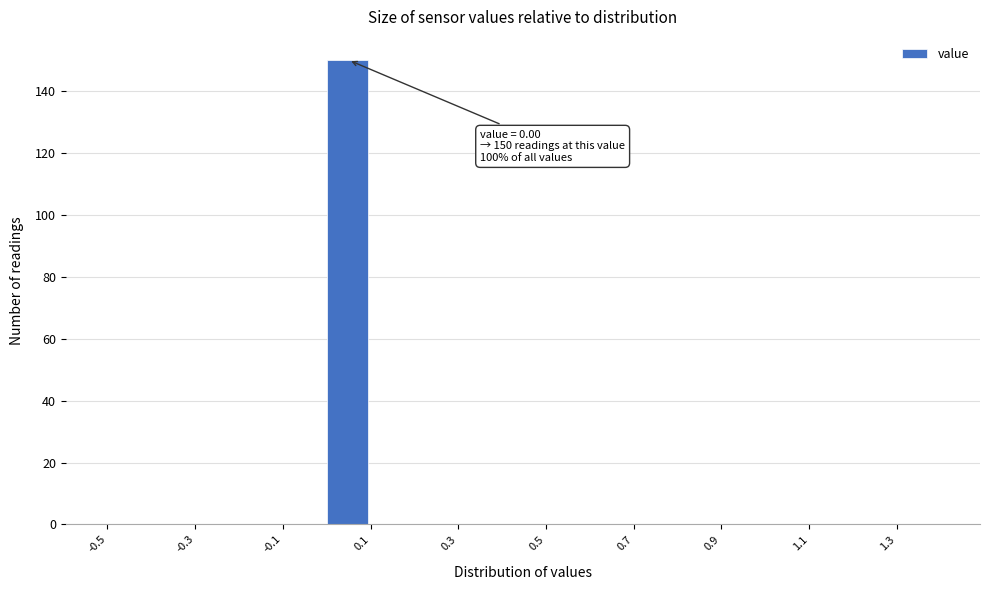

Over which range of the x-axis is the bar tallest?

0.0 to 0.1